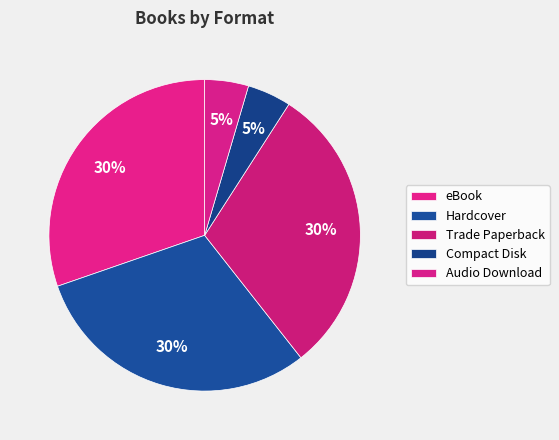

How many segments does this pie chart have?

5